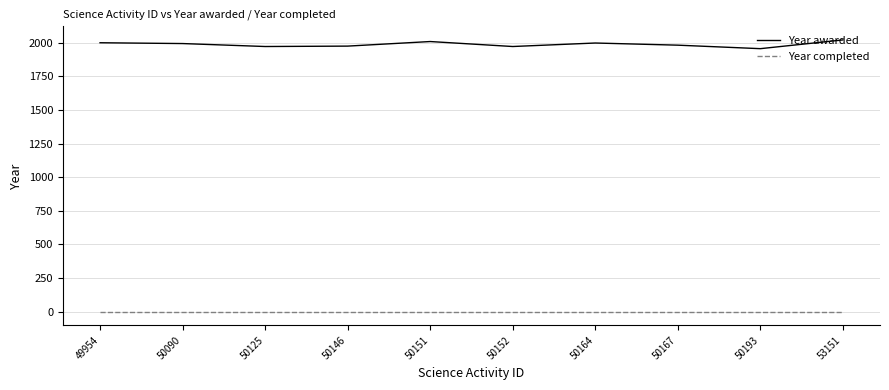

Which series has the largest total across all categories?

Year awarded